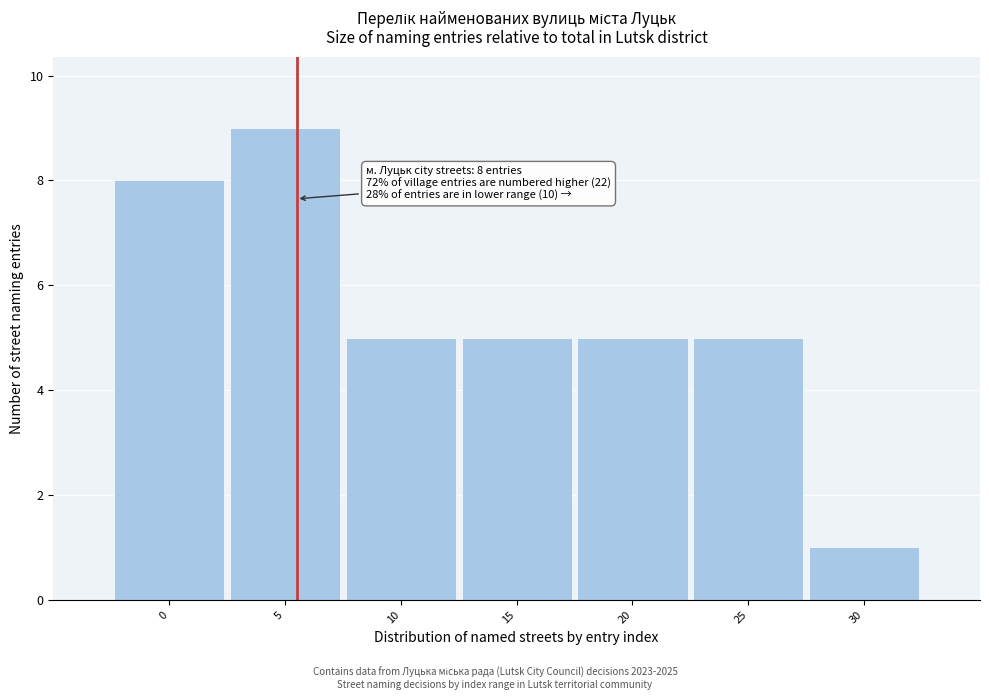

Reading left to right, list all the values displayed in this chart.

8	9	5	5	5	5	1